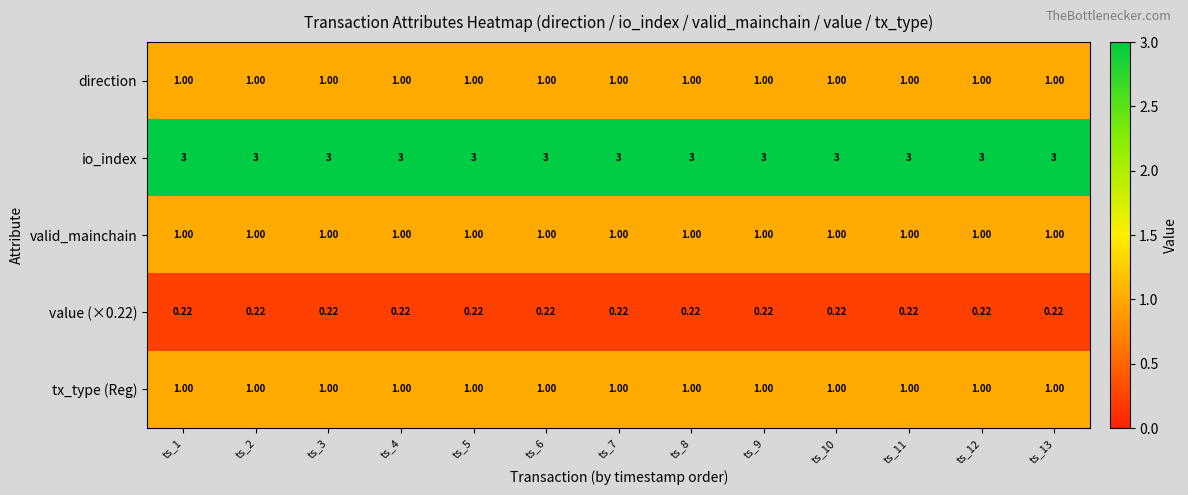

How many categories are shown in the chart?

13